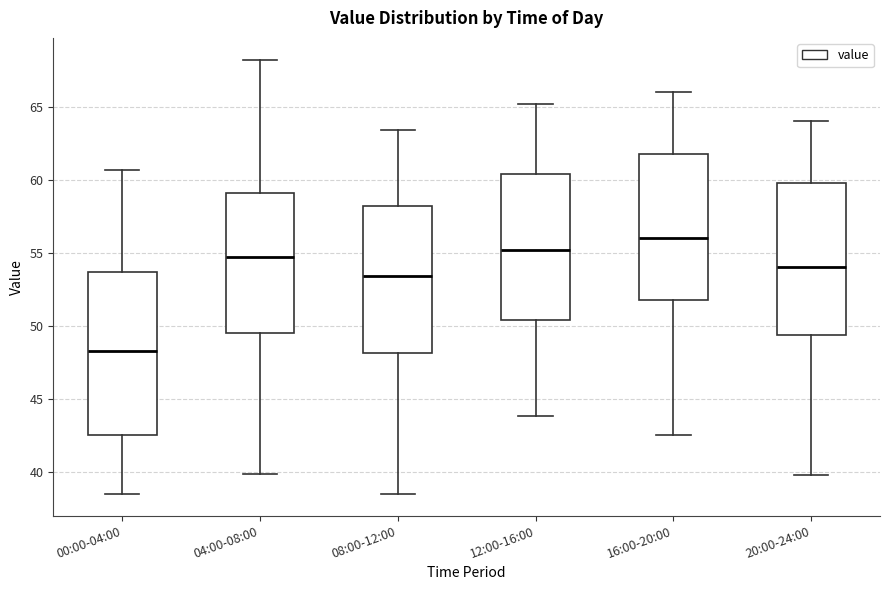

Where is the upper edge of the box for 16:00-20:00 on the y-axis? The values are not printed on the chart, so give them approximately, as read against the axis.

62.0